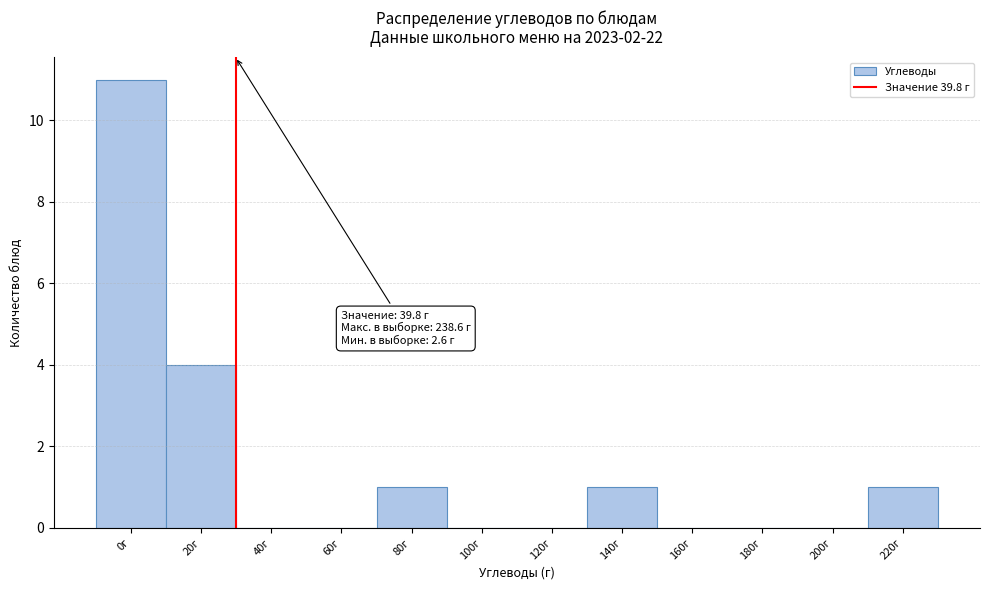

Reading left to right, transcribe all the data shown in this chart.

0г=11	20г=4	40г=0	60г=0	80г=1	100г=0	120г=0	140г=1	160г=0	180г=0	200г=0	220г=1